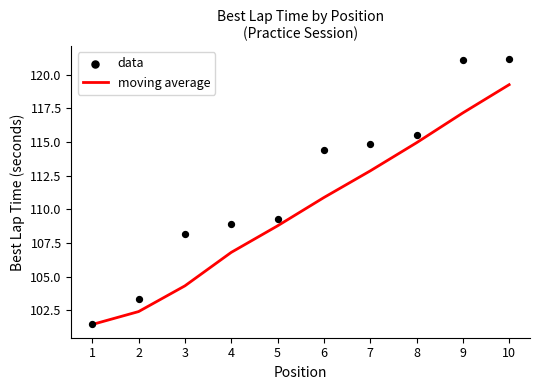

At which category is the sum across all series the highest?

10